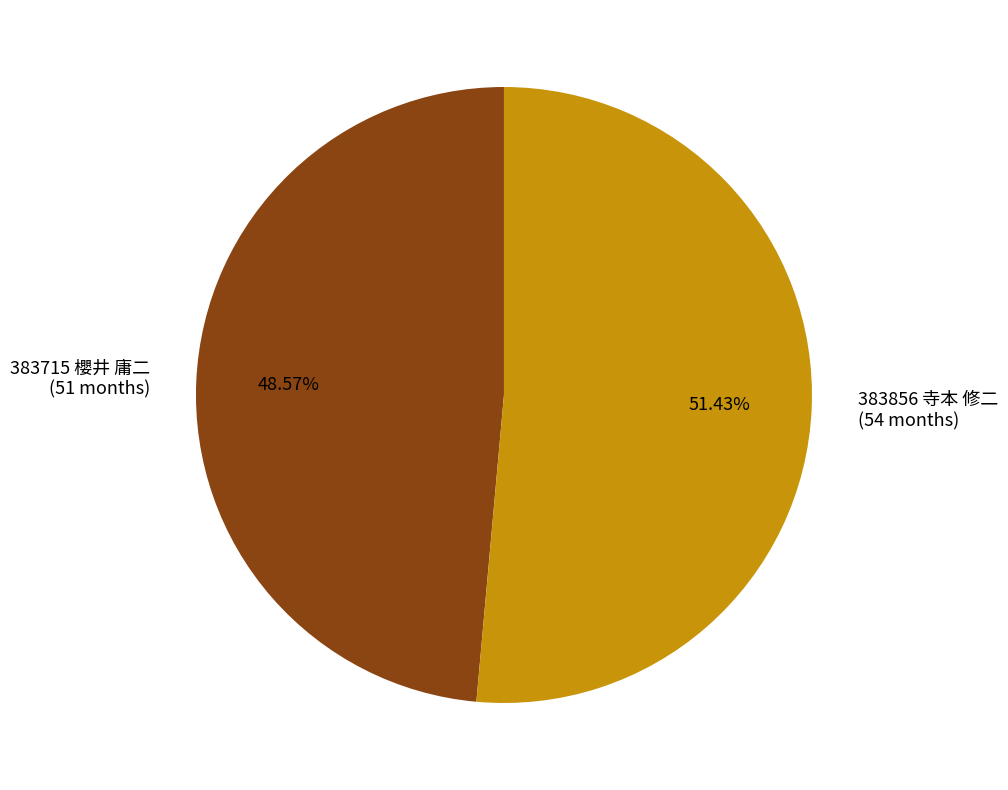

How many slices are in this pie chart?

2